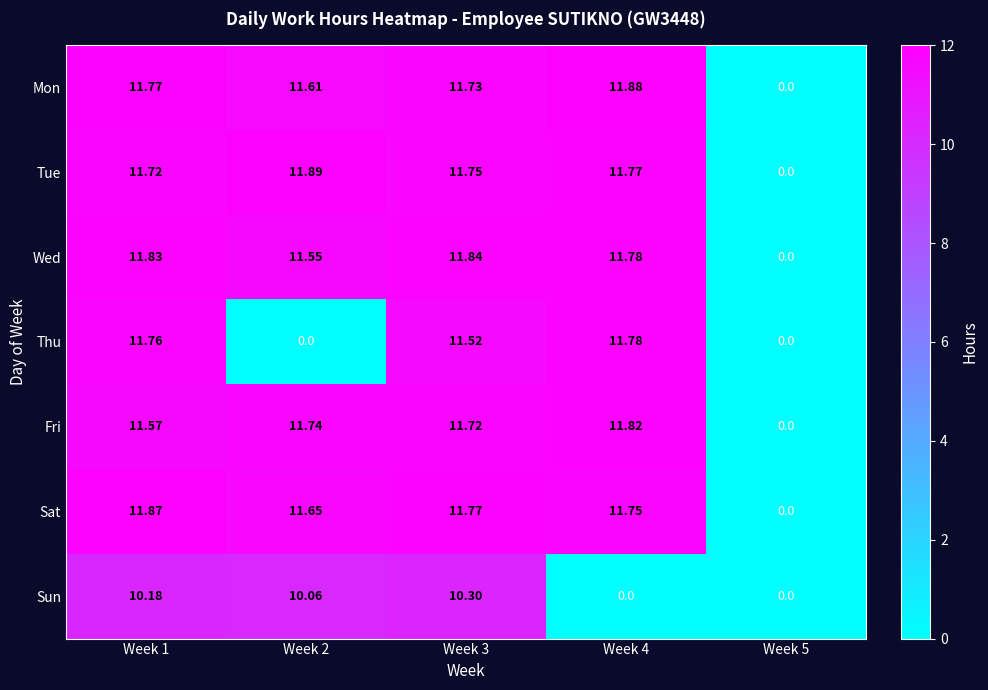

List the series in order of their peak value, highest first.

Tue, Mon, Sat, Wed, Fri, Thu, Sun